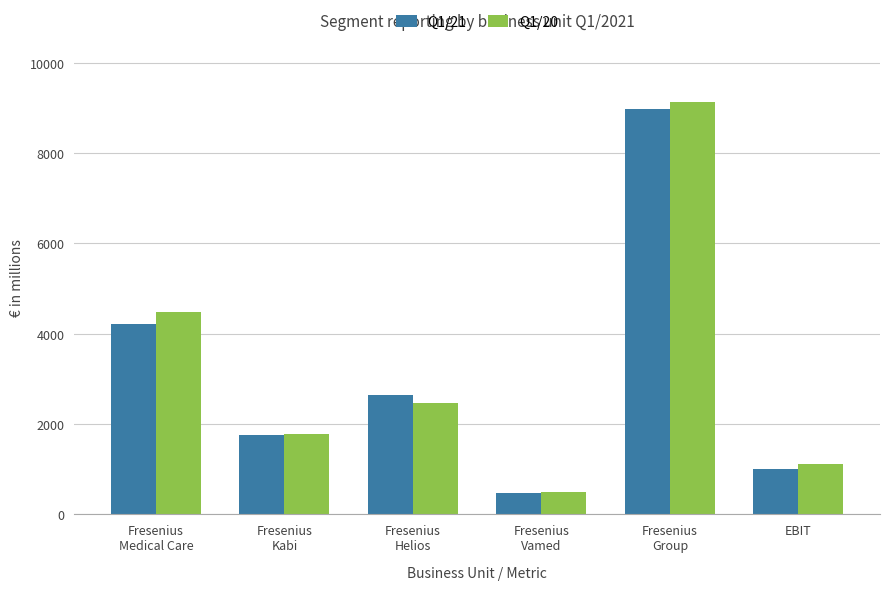

Is it true that Q1/20 equals 1789 at Fresenius
Kabi?

True